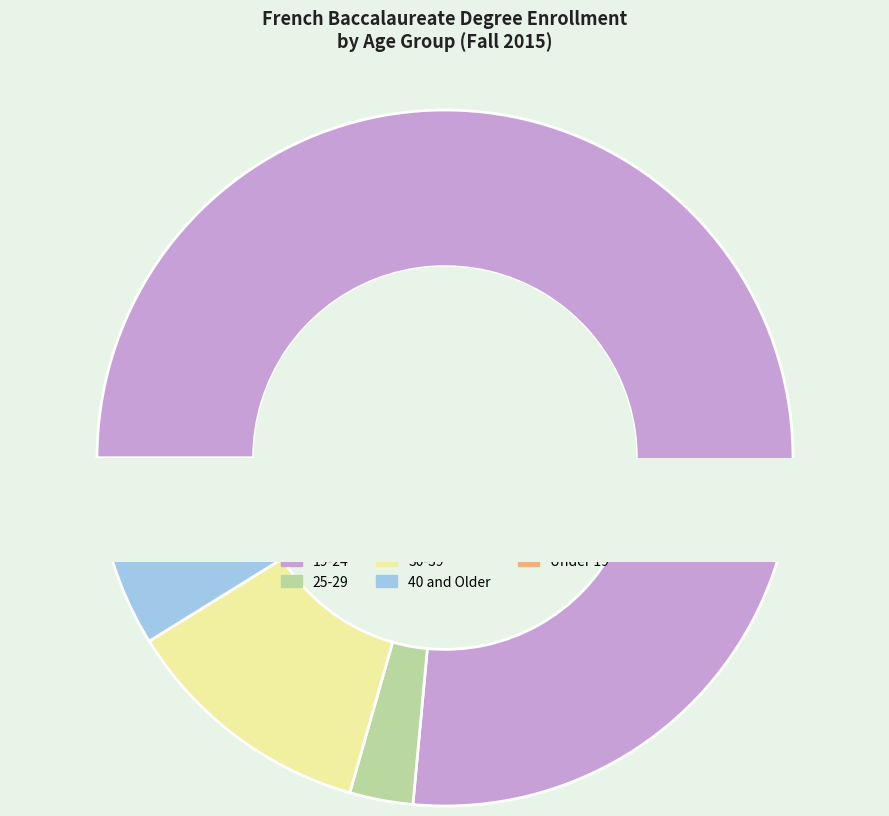

How many segments does this pie chart have?

5